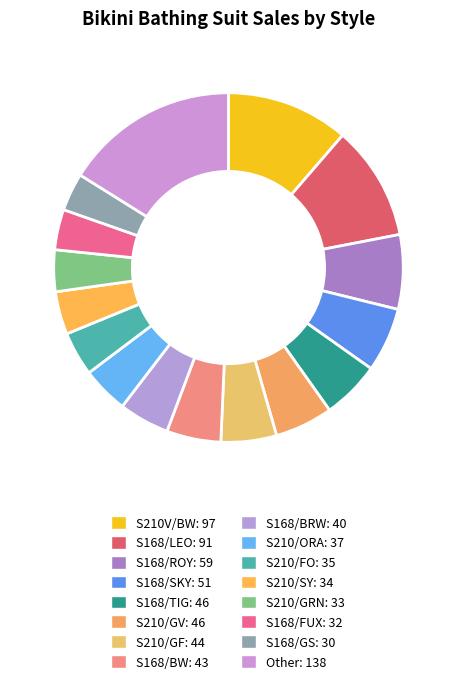

What is the smallest slice in the pie chart?

S168/GS